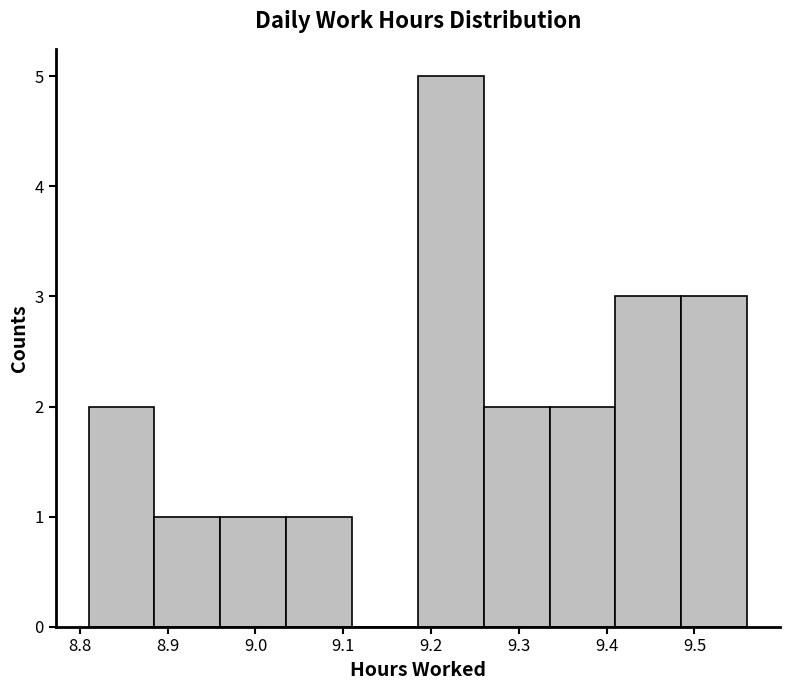

Reading left to right, transcribe this chart: for each bar, give the range it covers on the x-axis and its height. Neither the bar edges nor the heights are printed on the chart, so give them approximately, as read against the axes.

8.810 to 8.885: 2
8.885 to 8.960: 1
8.960 to 9.035: 1
9.035 to 9.110: 1
9.110 to 9.185: 0
9.185 to 9.260: 5
9.260 to 9.335: 2
9.335 to 9.410: 2
9.410 to 9.485: 3
9.485 to 9.560: 3